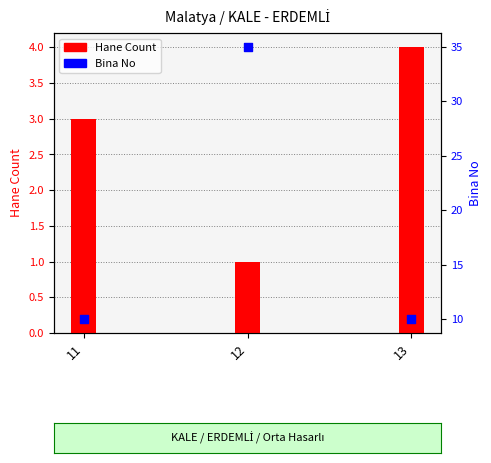

At which category is the sum across all series the highest?

12